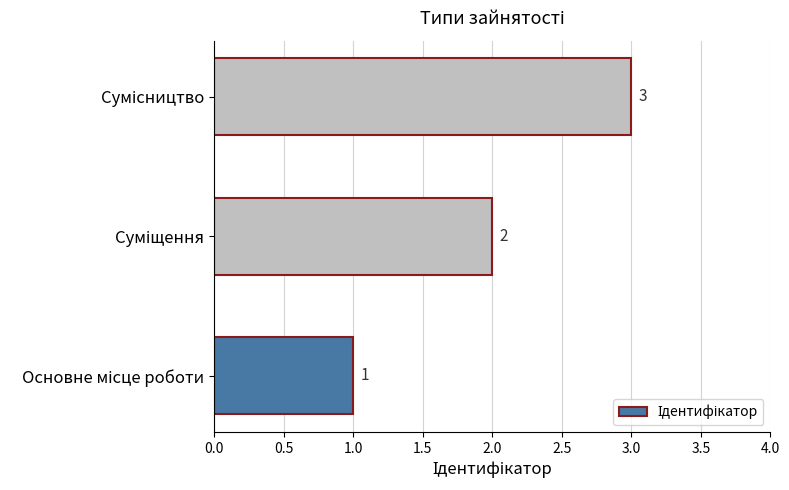

What is the maximum value shown in the chart?

3